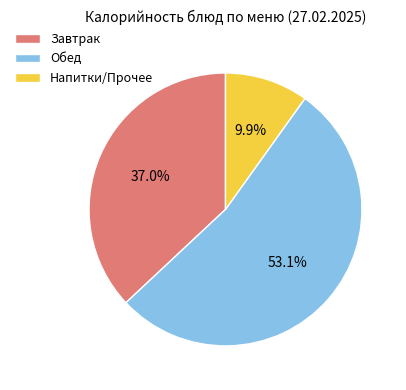

What is the smallest slice in the pie chart?

Напитки/Прочее